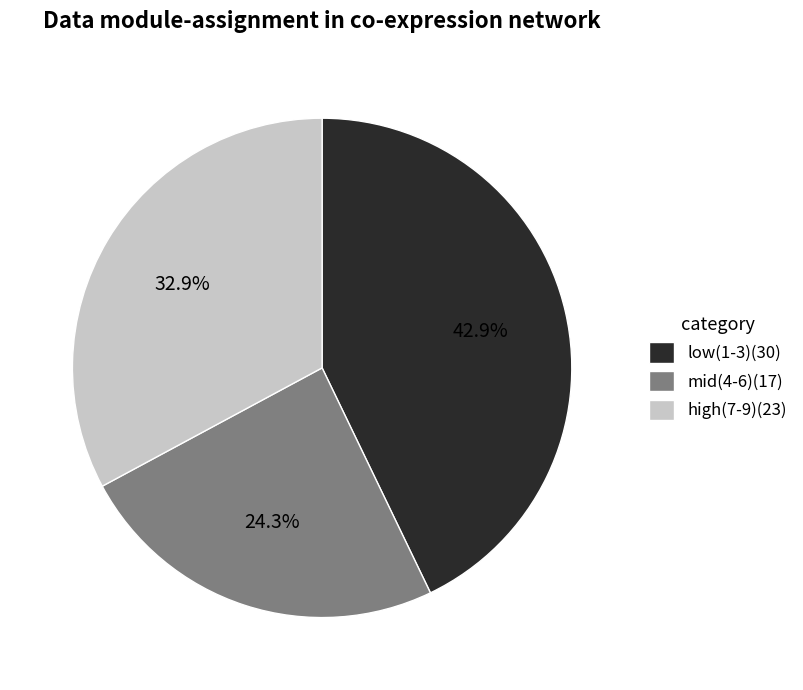

How many segments does this pie chart have?

3